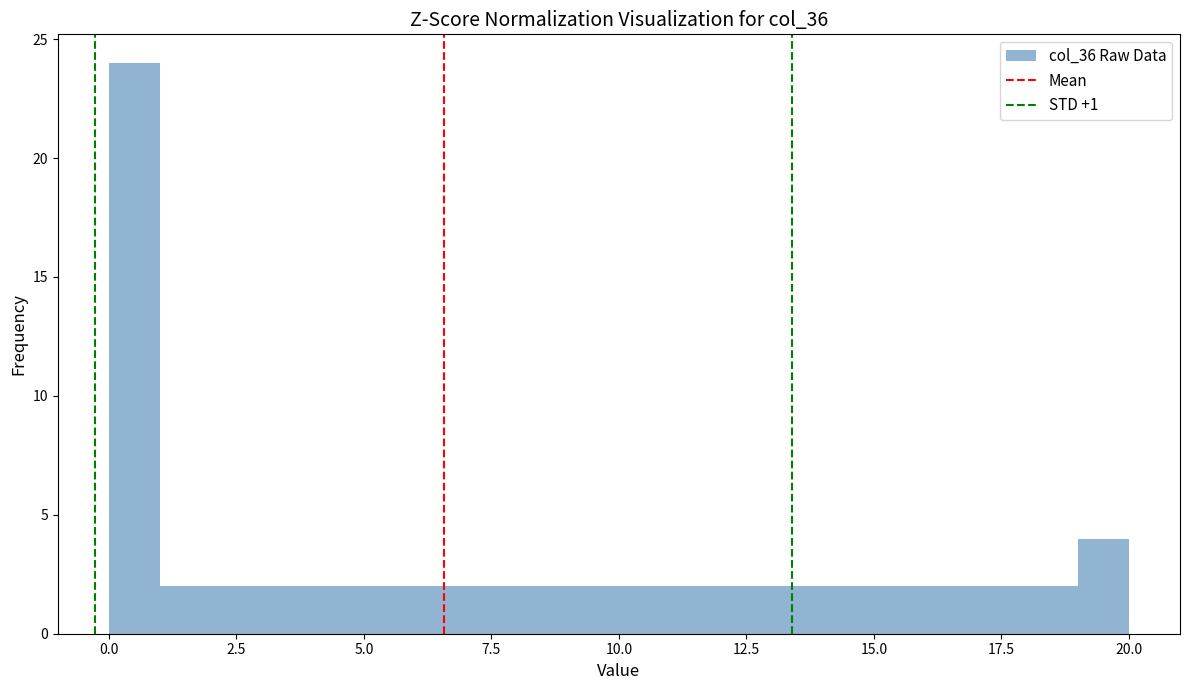

Read against the x-axis, roughly where is the centre of the tallest bar?

0.5